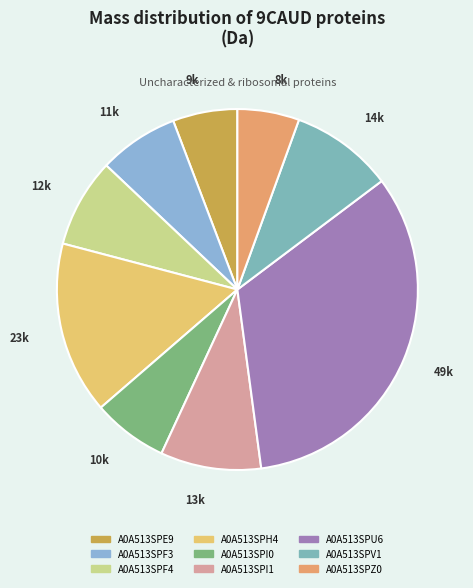

Approximately how many times larger is the value at A0A513SPZ0 compared to A0A513SPH4?

0.4